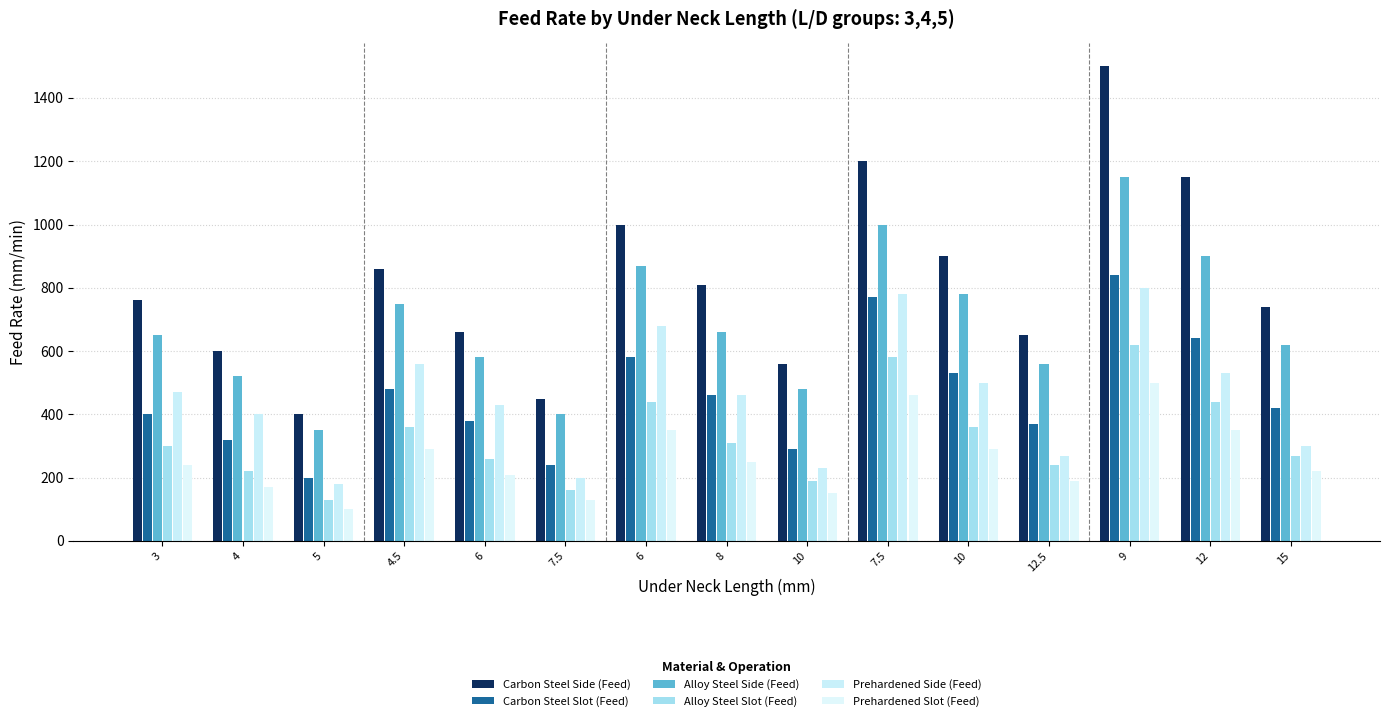

What is the difference between the maximum and minimum values in the Prehardened Slot (Feed) series?

400